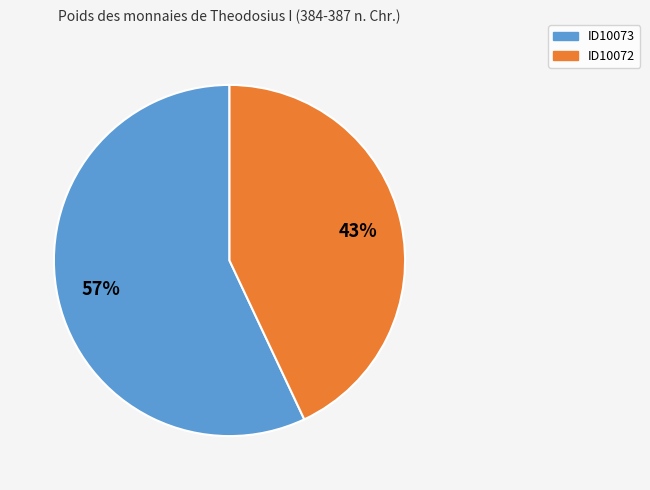

The ID10073 slice represents 57% of the pie. True or false?

True